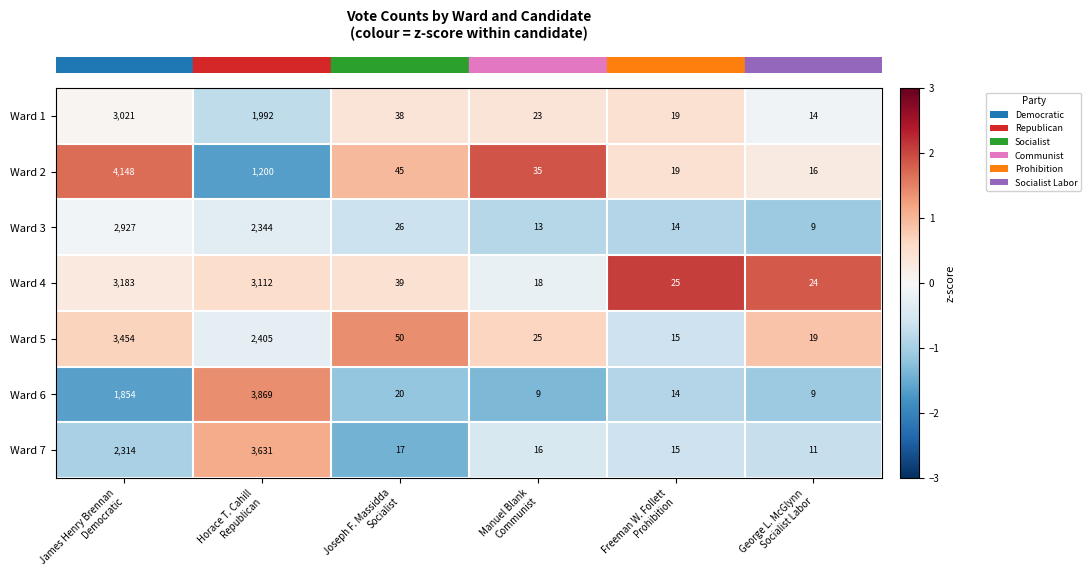

Count the number of data series in this chart.

7